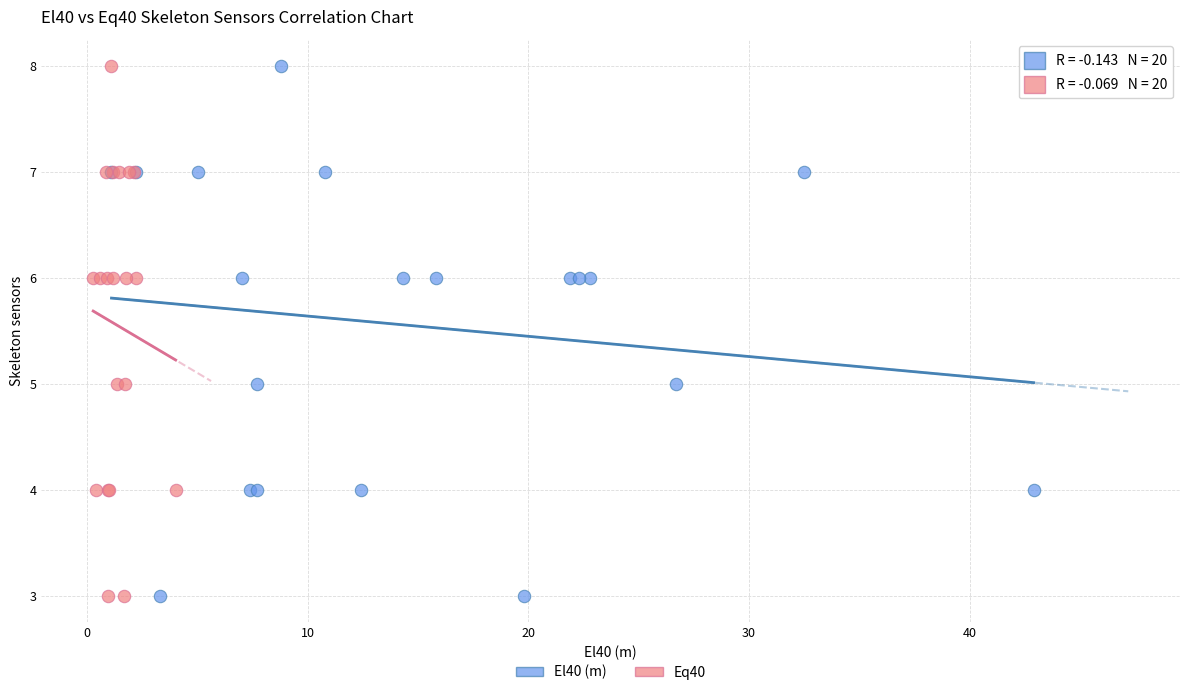

What are all the series names shown in the legend?

El40 (m), Eq40